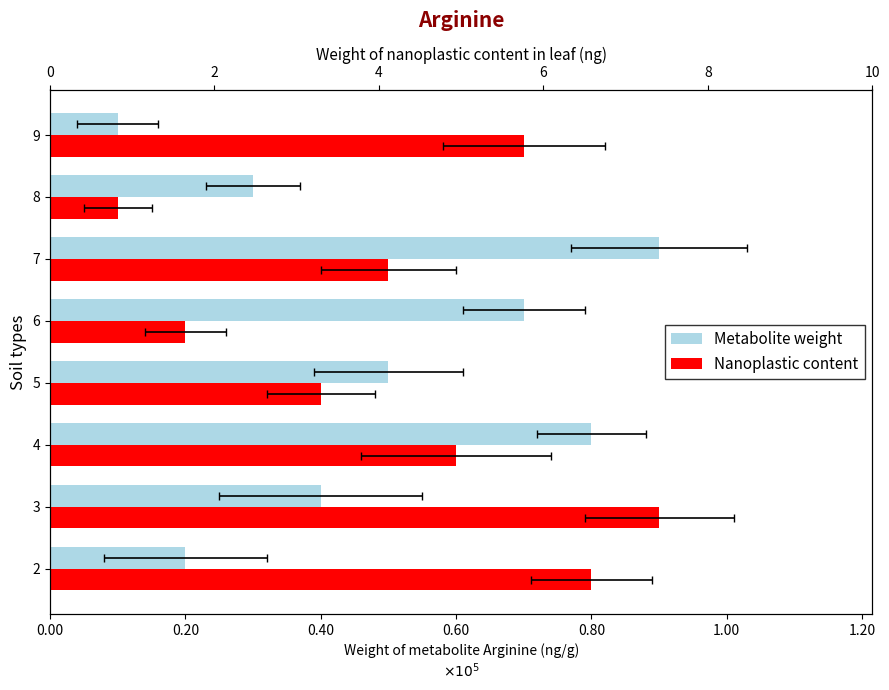

Which series has the widest spread of values?

Metabolite weight